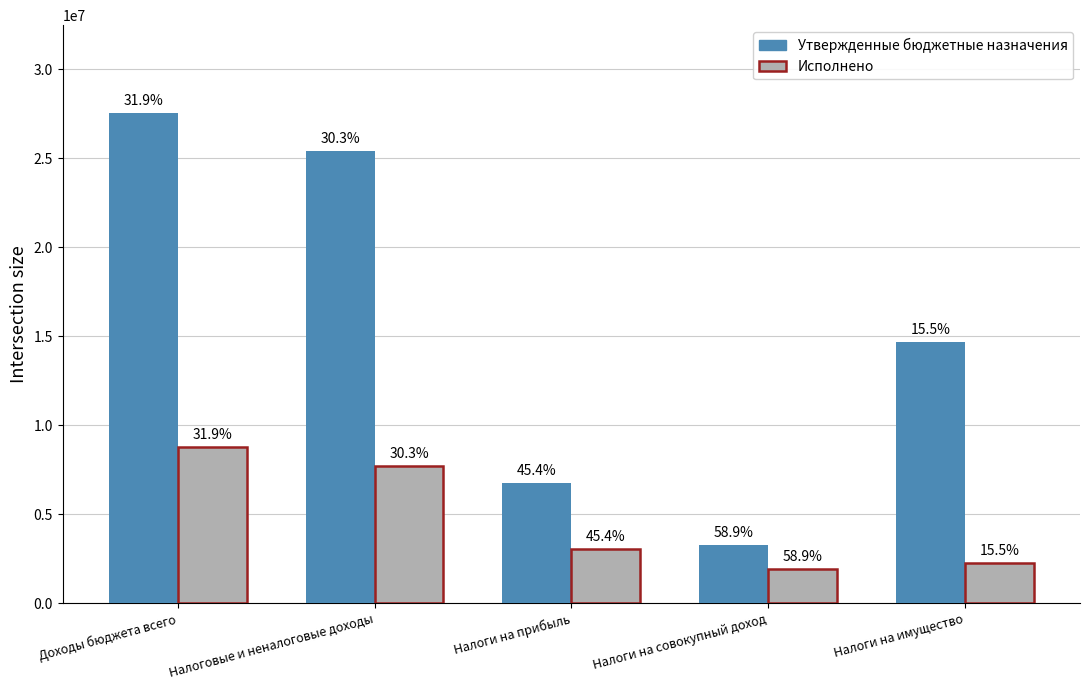

What is the maximum value for Утвержденные бюджетные назначения?

27511700.0